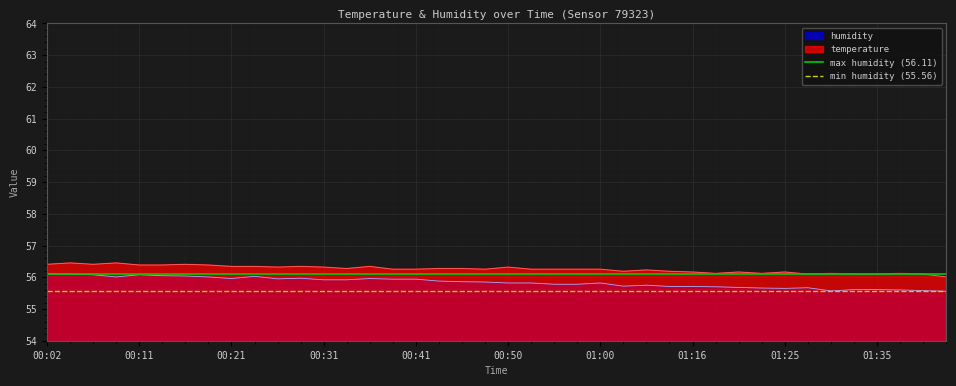

What is the highest value of the temperature series?

56.5